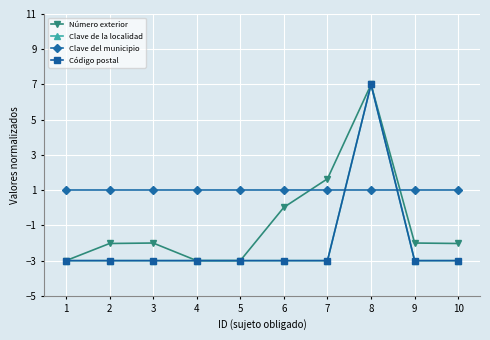

Is it true that Código postal equals -5.0 at 3?

False